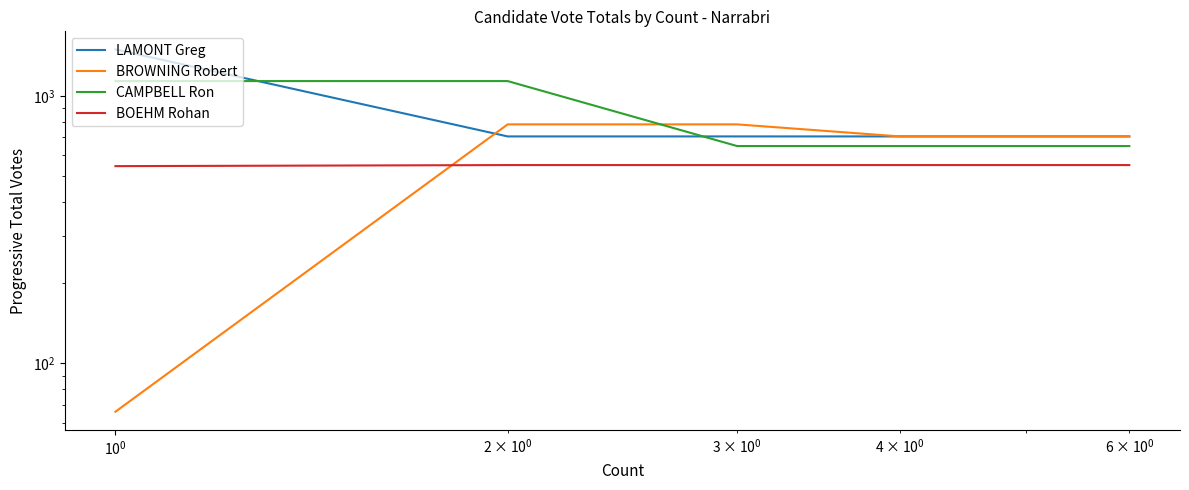

True or false: CAMPBELL Ron and BROWNING Robert intersect in this chart.

True